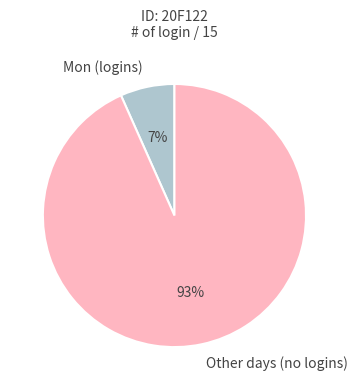

What percentage is the Other days (no logins) slice, to the nearest percent?

93%